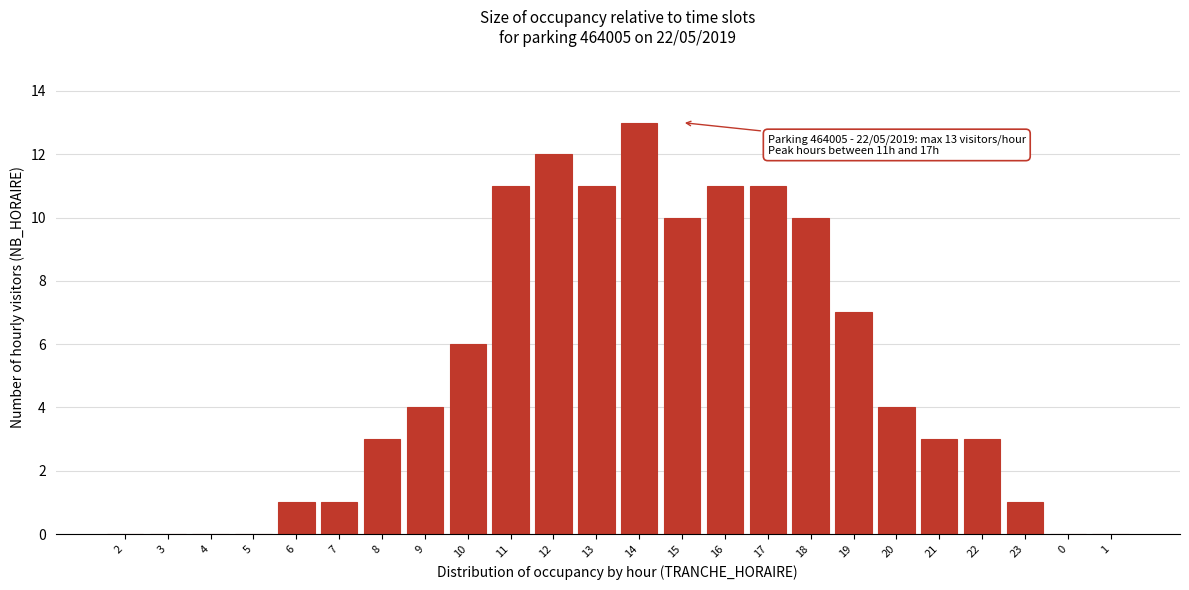

Reading right to left, transcribe all the data shown in this chart.

1=0	0=0	23=1	22=3	21=3	20=4	19=7	18=10	17=11	16=11	15=10	14=13	13=11	12=12	11=11	10=6	9=4	8=3	7=1	6=1	5=0	4=0	3=0	2=0